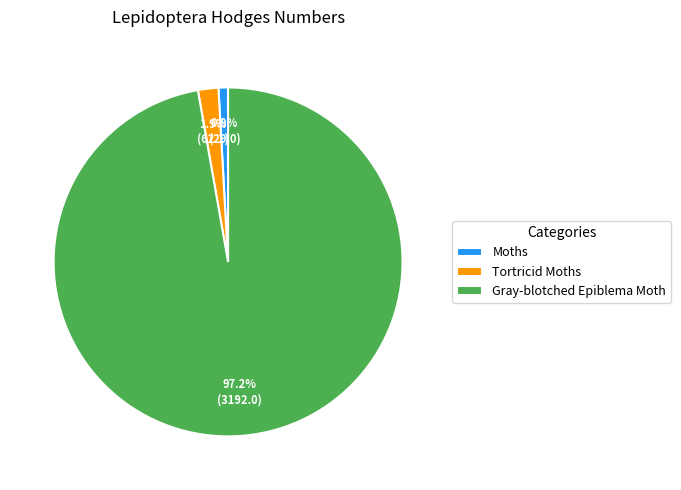

To the nearest percent, what is the average slice percentage?

33%